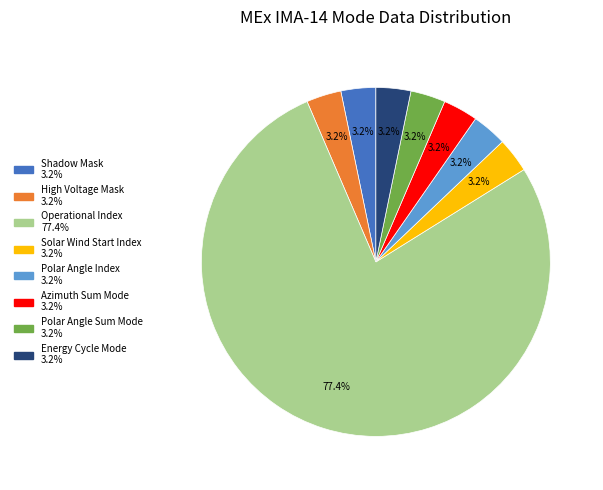

Is there any slice that represents more than half of the pie?

Yes